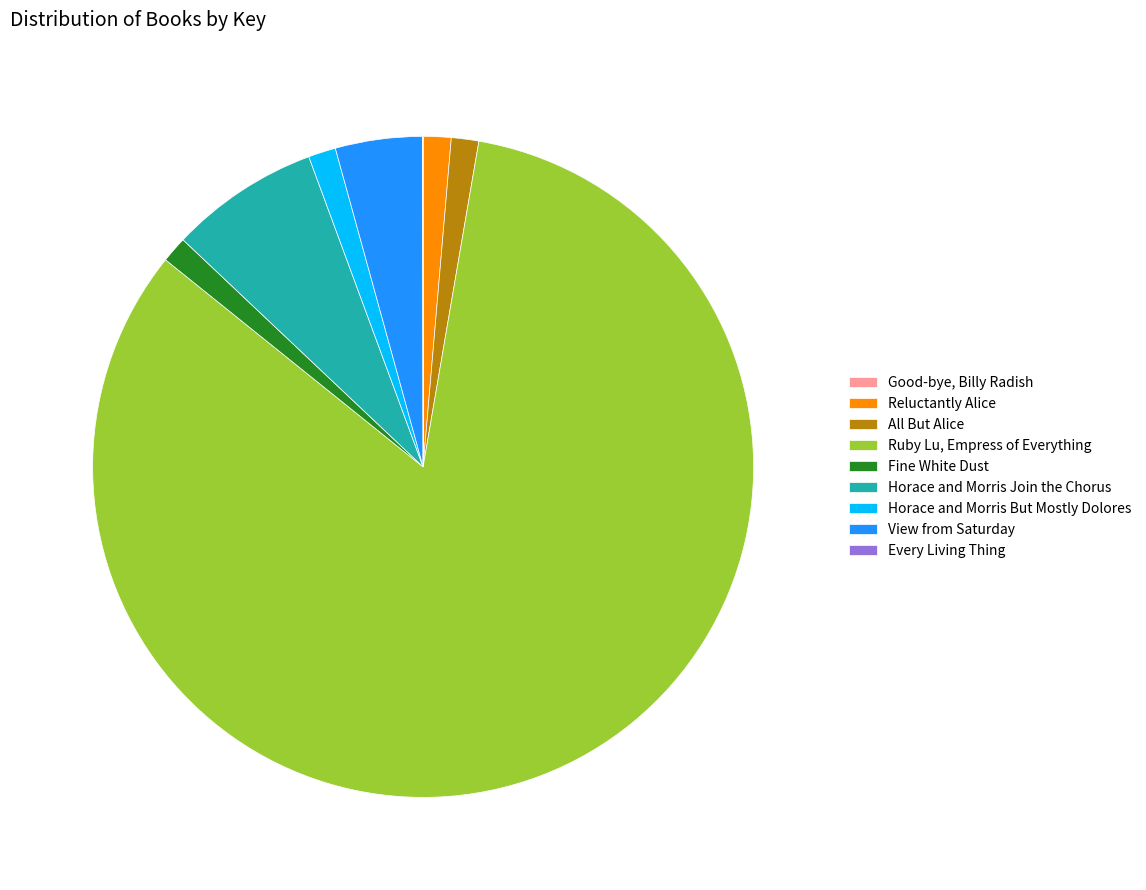

Which category has the biggest portion of the pie?

Ruby Lu, Empress of Everything